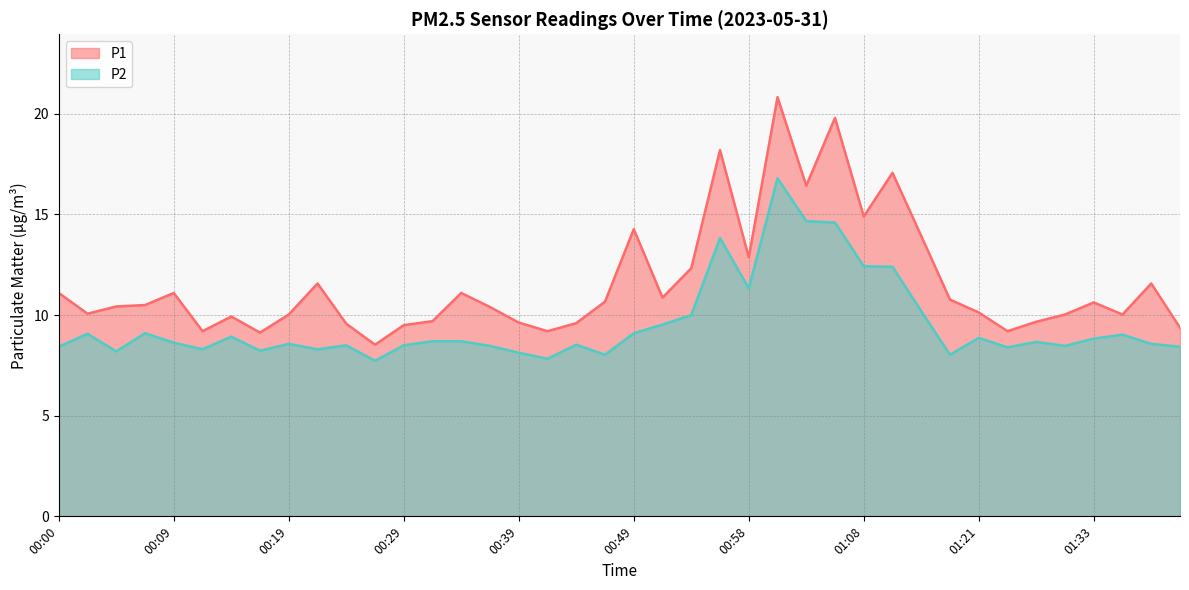

At which label is P2 closest to 12?

01:11